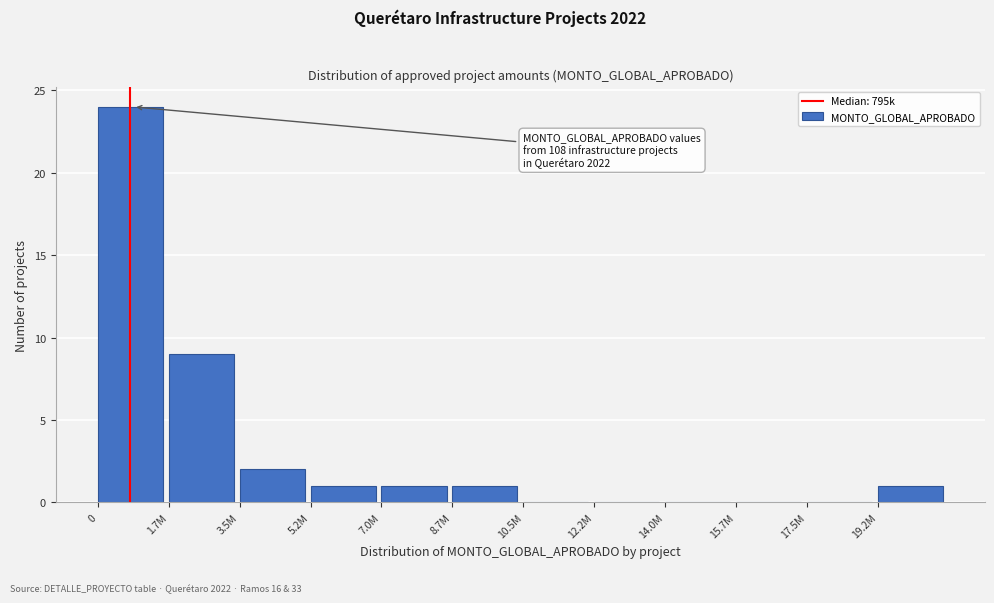

Reading left to right, transcribe all the data shown in this chart.

0=24	1.7M=9	3.5M=2	5.2M=1	7.0M=1	8.7M=1	10.5M=0	12.2M=0	14.0M=0	15.7M=0	17.5M=0	19.2M=1